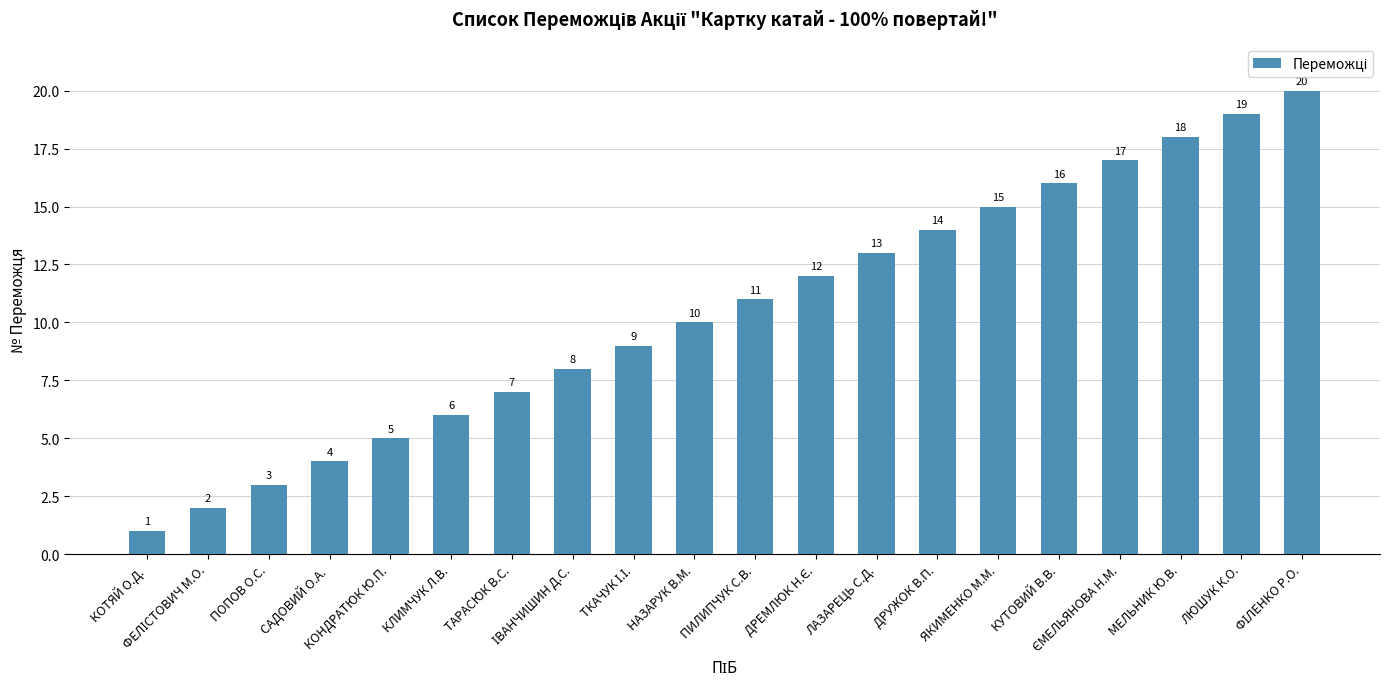

What is the difference between the maximum and minimum values?

19